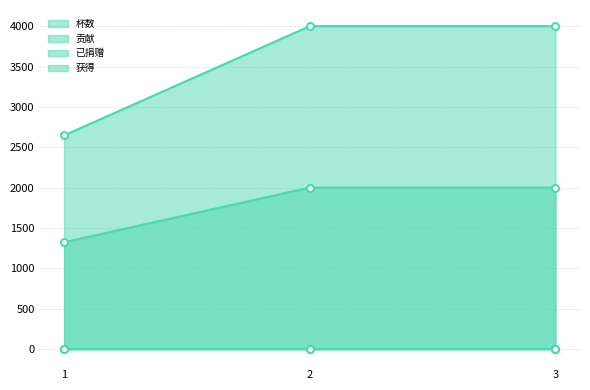

What is the sum of the 贡献 values at 2 and 3?

4000